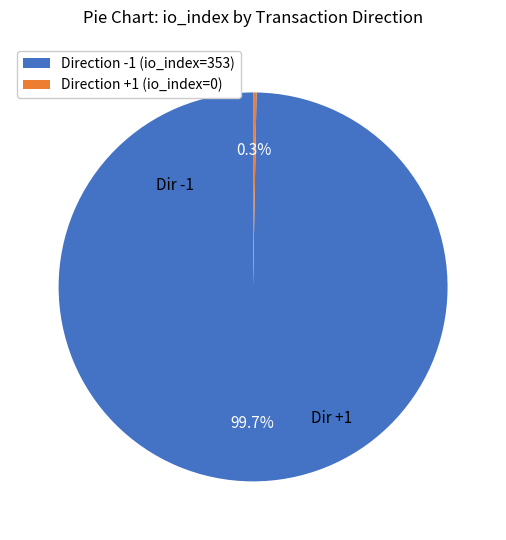

Which has a higher value, Direction -1 (io_index=353) or Direction +1 (io_index=0)?

Direction -1 (io_index=353)